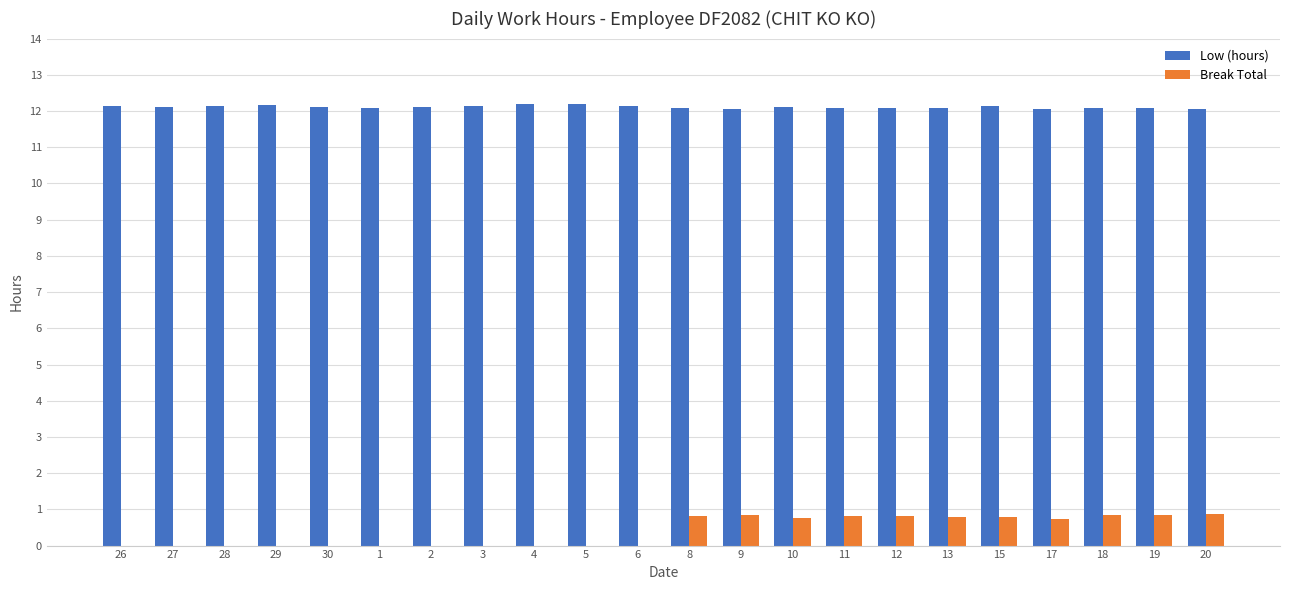

What is the sum of the Low (hours) values at 5 and 13?

24.3